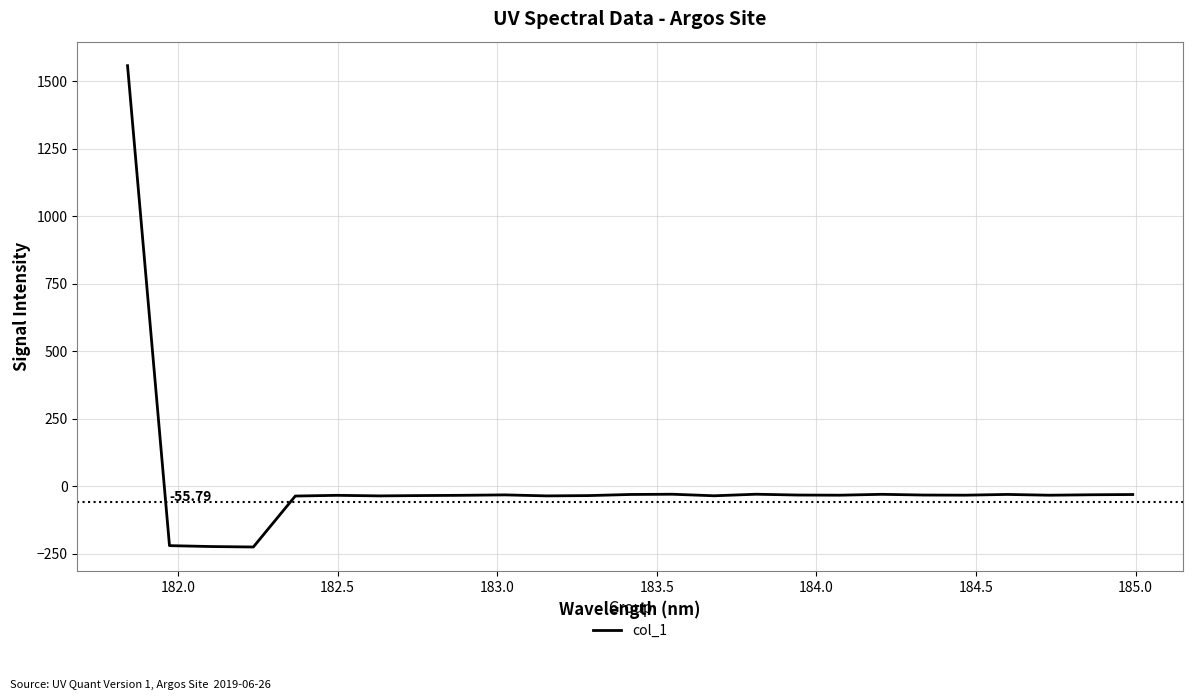

What is the difference between the maximum and minimum values?

1782.5